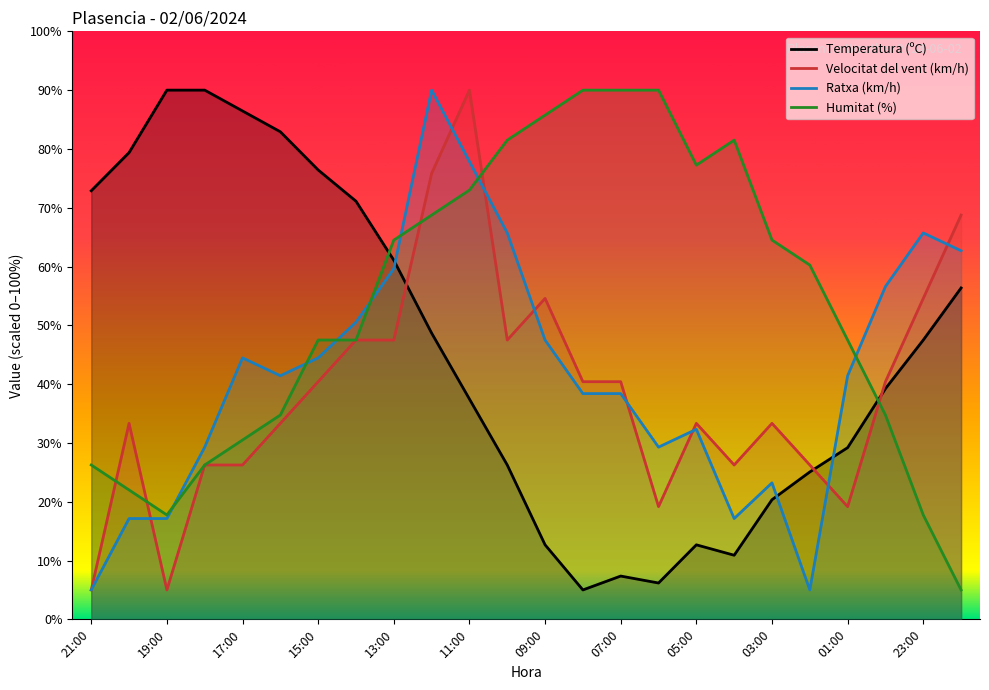

Reading left to right, what are all the values shown in this chart?

Temperatura (ºC): 21:00=72.9	20:00=79.4	19:00=90.0	18:00=90.0	17:00=86.5	16:00=82.9	15:00=76.4	14:00=71.1	13:00=61.1	12:00=48.7	11:00=37.5	10:00=26.3	09:00=12.7	08:00=5.0	07:00=7.4	06:00=6.2	05:00=12.7	04:00=10.9	03:00=20.3	02:00=25.1	01:00=29.2	00:00=39.2	23:00=47.5	22:00=56.4
Velocitat del vent (km/h): 21:00=5.0	20:00=33.3	19:00=5.0	18:00=26.2	17:00=26.2	16:00=33.3	15:00=40.4	14:00=47.5	13:00=47.5	12:00=75.8	11:00=90.0	10:00=47.5	09:00=54.6	08:00=40.4	07:00=40.4	06:00=19.2	05:00=33.3	04:00=26.2	03:00=33.3	02:00=26.2	01:00=19.2	00:00=40.4	23:00=54.6	22:00=68.8
Ratxa (km/h): 21:00=5.0	20:00=17.1	19:00=17.1	18:00=29.3	17:00=44.5	16:00=41.4	15:00=44.5	14:00=50.5	13:00=59.6	12:00=90.0	11:00=77.9	10:00=65.7	09:00=47.5	08:00=38.4	07:00=38.4	06:00=29.3	05:00=32.3	04:00=17.1	03:00=23.2	02:00=5.0	01:00=41.4	00:00=56.6	23:00=65.7	22:00=62.7
Humitat (%): 21:00=26.2	20:00=22.0	19:00=17.8	18:00=26.2	17:00=30.5	16:00=34.8	15:00=47.5	14:00=47.5	13:00=64.5	12:00=68.8	11:00=73.0	10:00=81.5	09:00=85.8	08:00=90.0	07:00=90.0	06:00=90.0	05:00=77.2	04:00=81.5	03:00=64.5	02:00=60.2	01:00=47.5	00:00=34.8	23:00=17.8	22:00=5.0